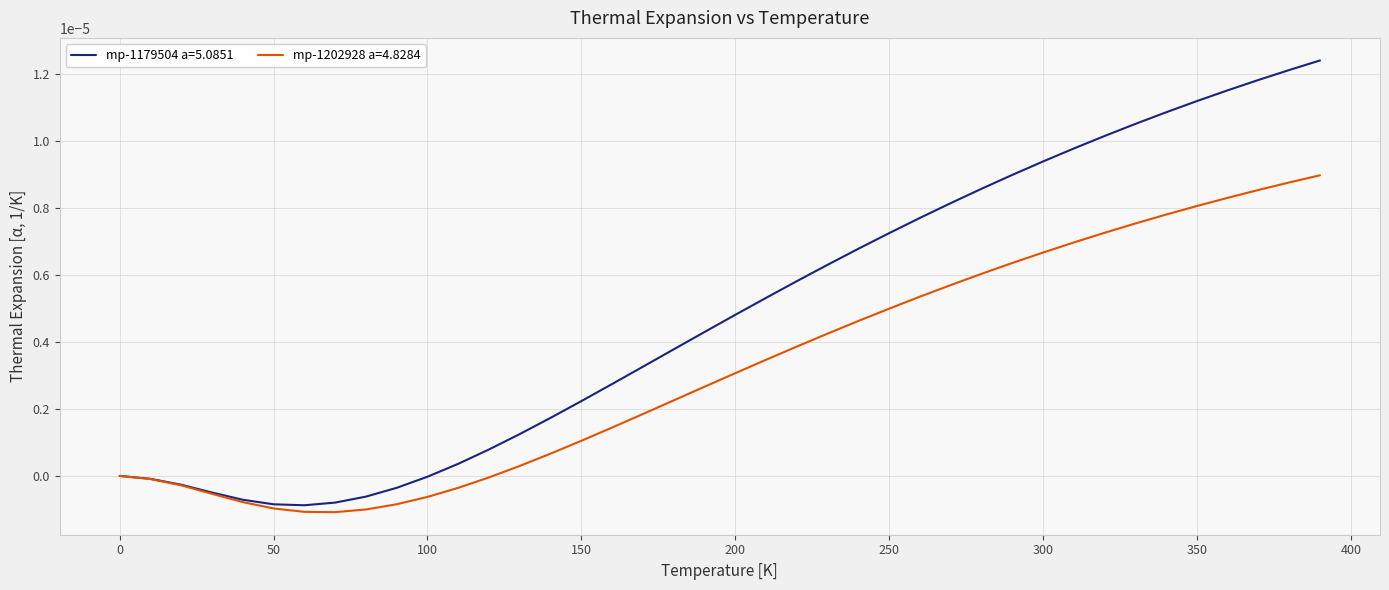

List the series in order of their overall mean, lowest first.

mp-1202928 a=4.8284, mp-1179504 a=5.0851